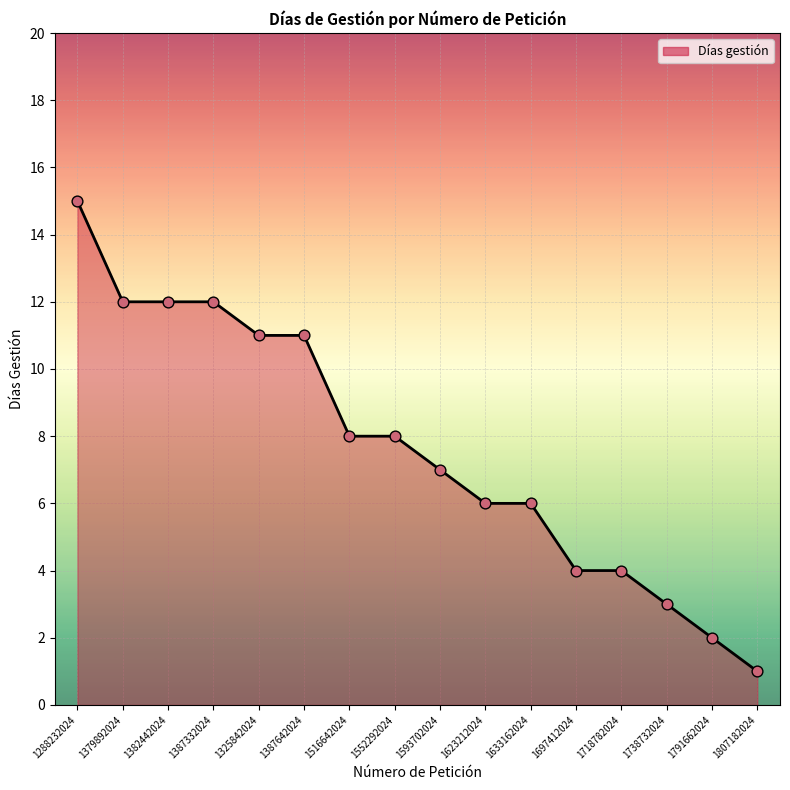

What is the ratio of the value at 1718782024 to the value at 1791662024?

2.0